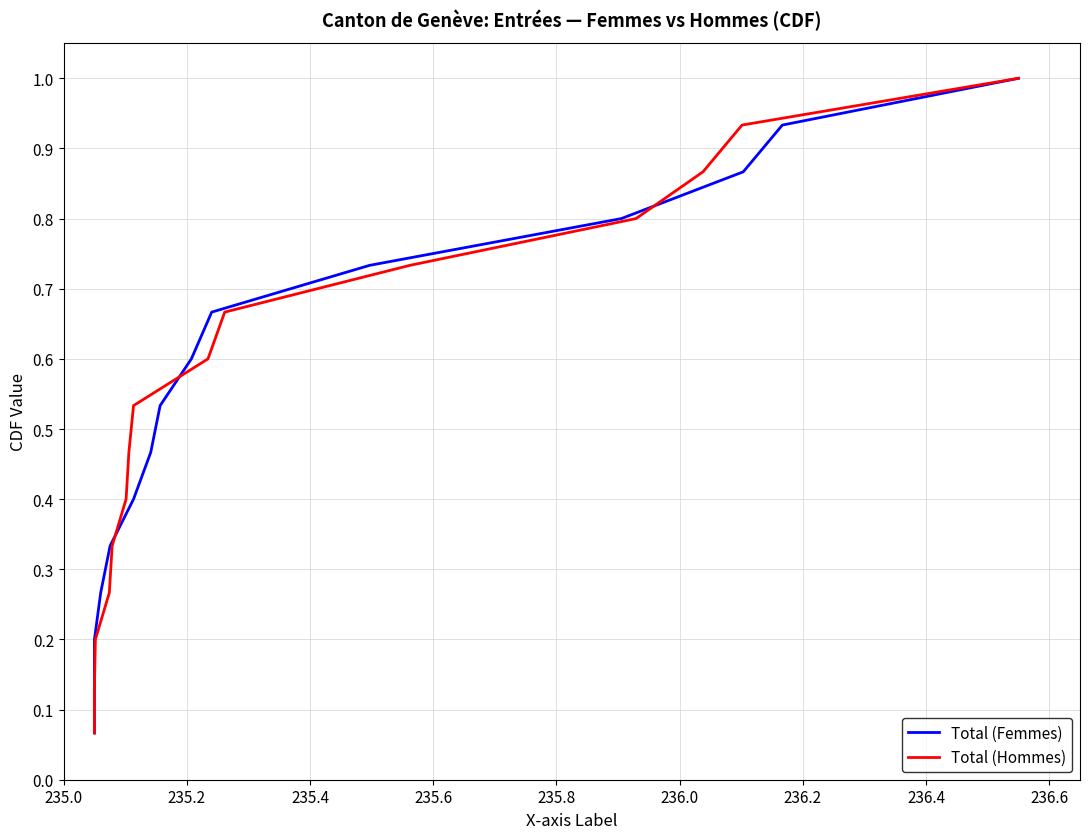

Which series has the widest spread of values?

Total (Femmes)